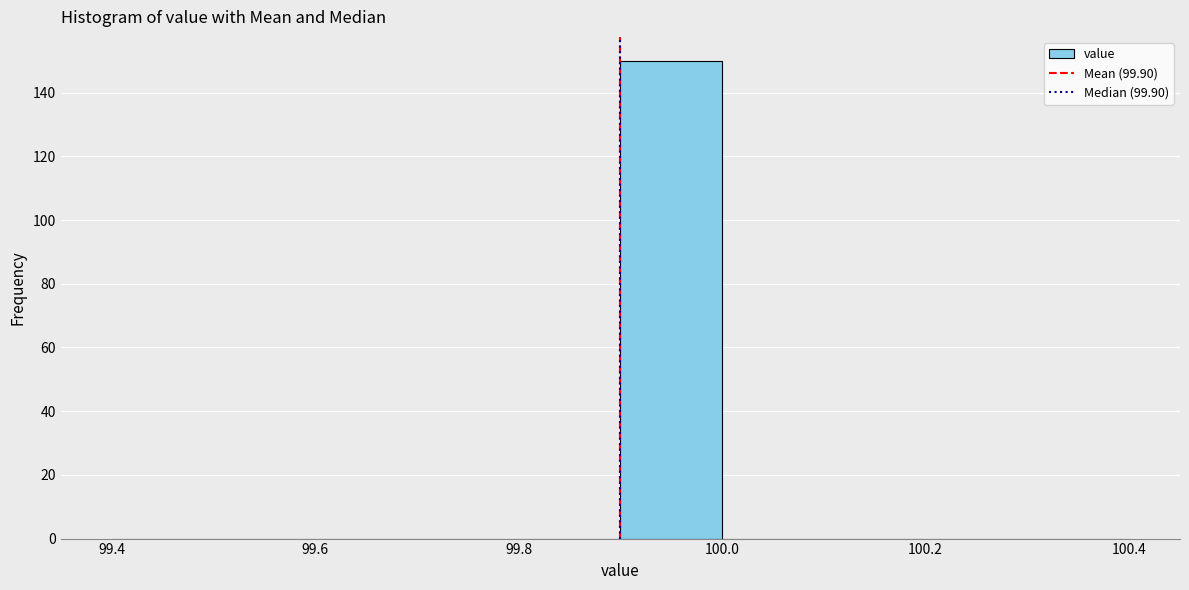

Reading left to right, list every bar in this chart as the range it spans on the x-axis followed by its height. The values are not printed on the chart, so give them approximately, as read against the axis.

99.4 to 99.5: 0
99.5 to 99.6: 0
99.6 to 99.7: 0
99.7 to 99.8: 0
99.8 to 99.9: 0
99.9 to 100.0: 150
100.0 to 100.1: 0
100.1 to 100.2: 0
100.2 to 100.3: 0
100.3 to 100.4: 0